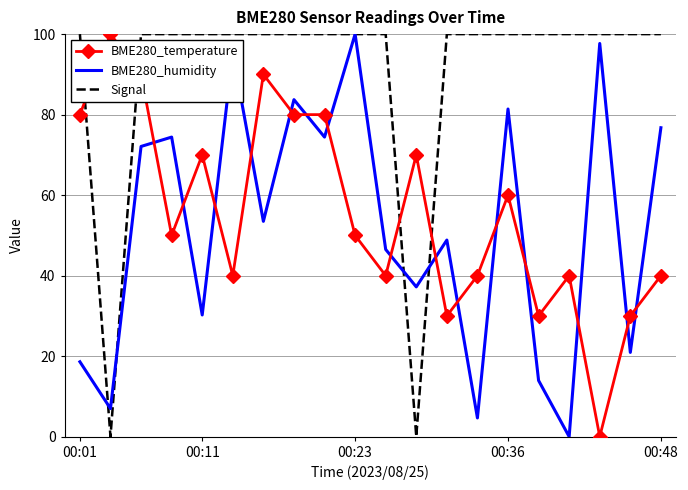

How many times do BME280_temperature and Signal cross each other?

4